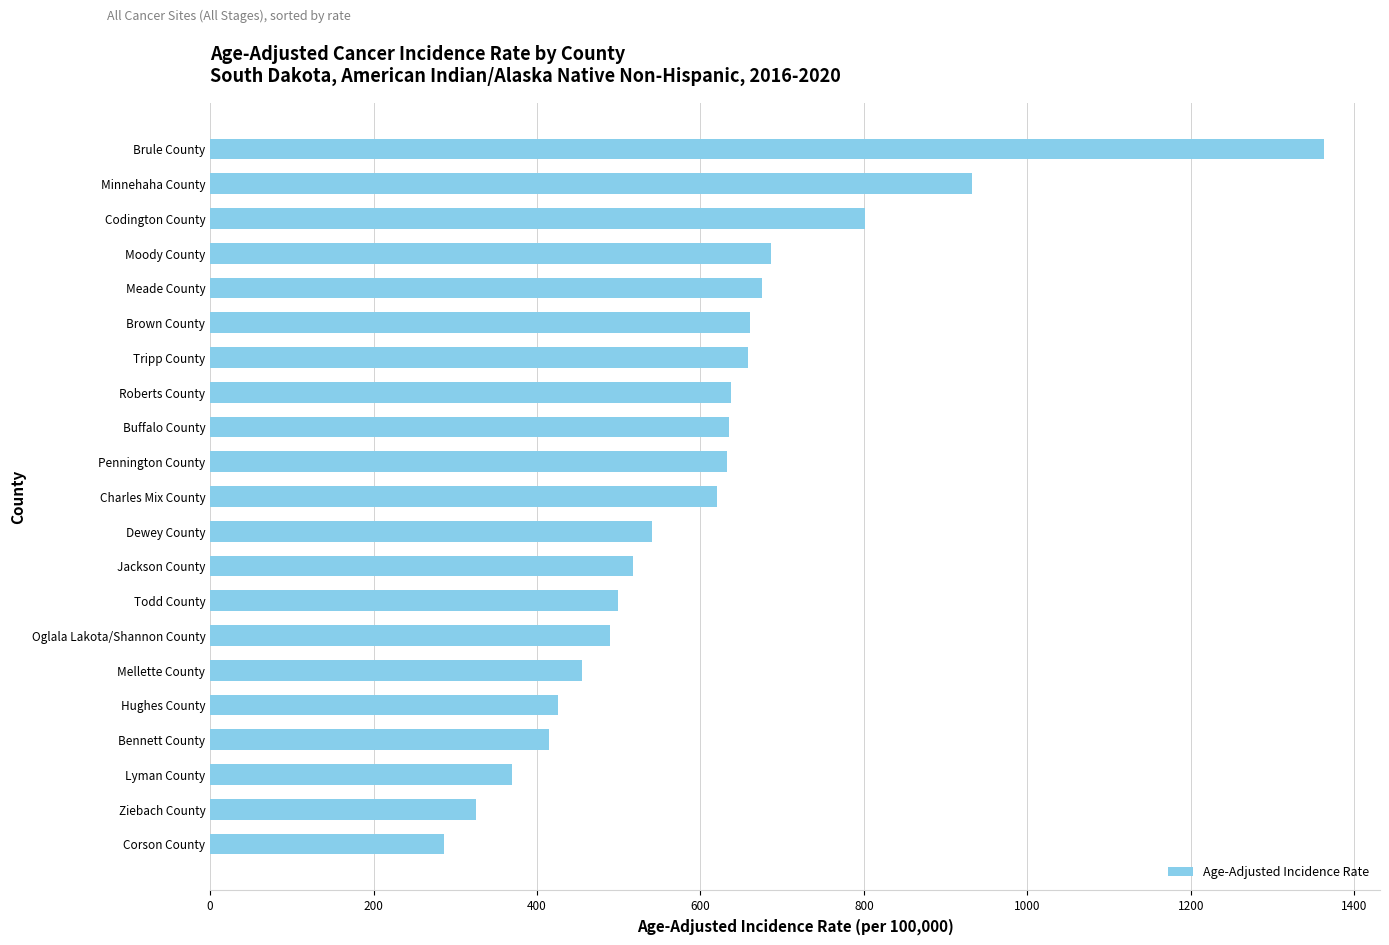

What is the average value?

601.2